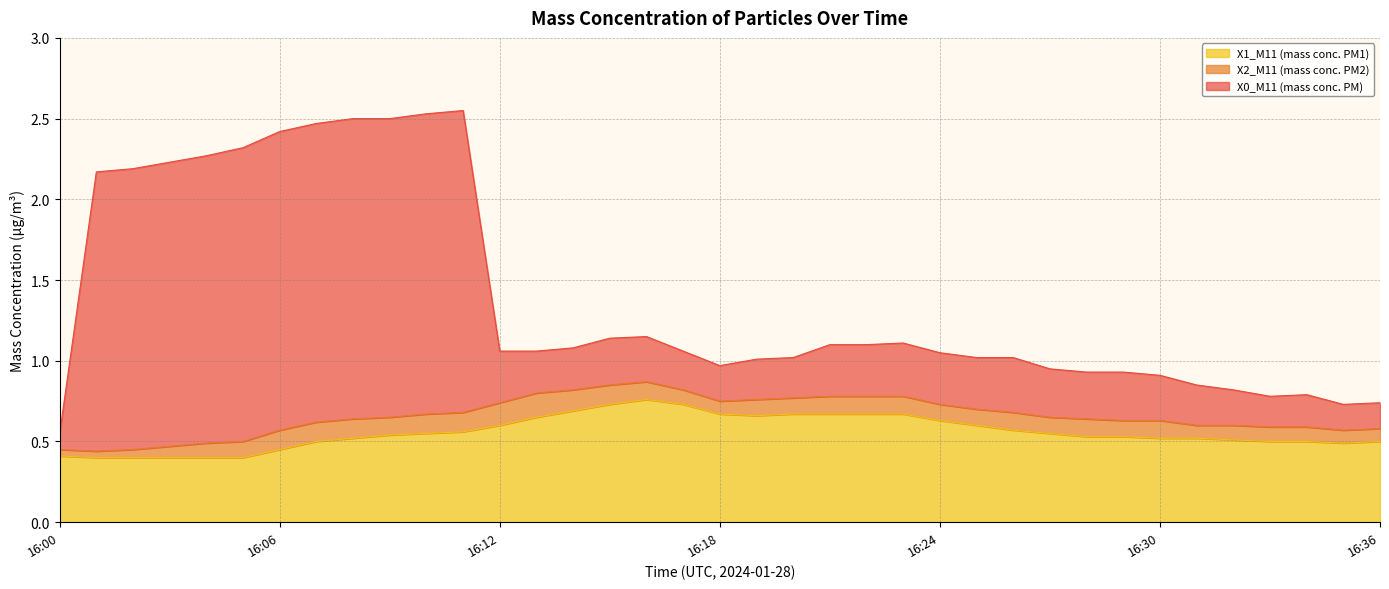

Is it true that X0_M11 (mass conc. PM) equals 1.1 at 16:34?

False